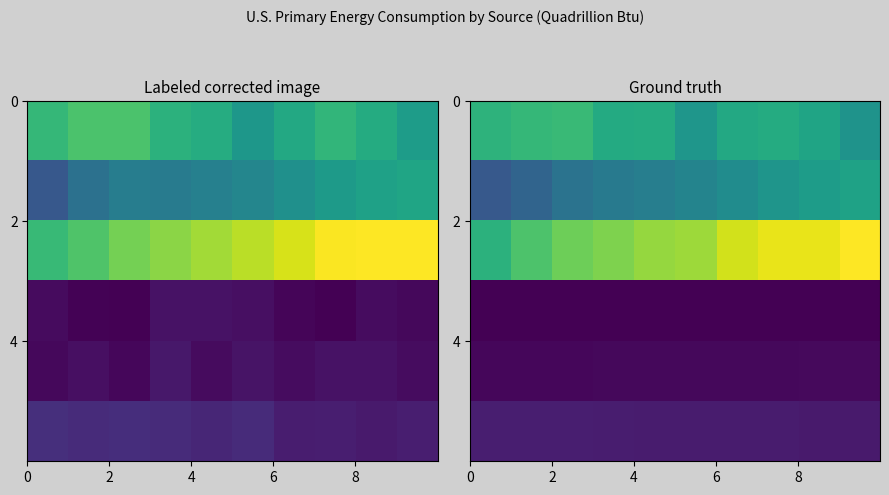

Which has a higher value, 8 or 5?

8